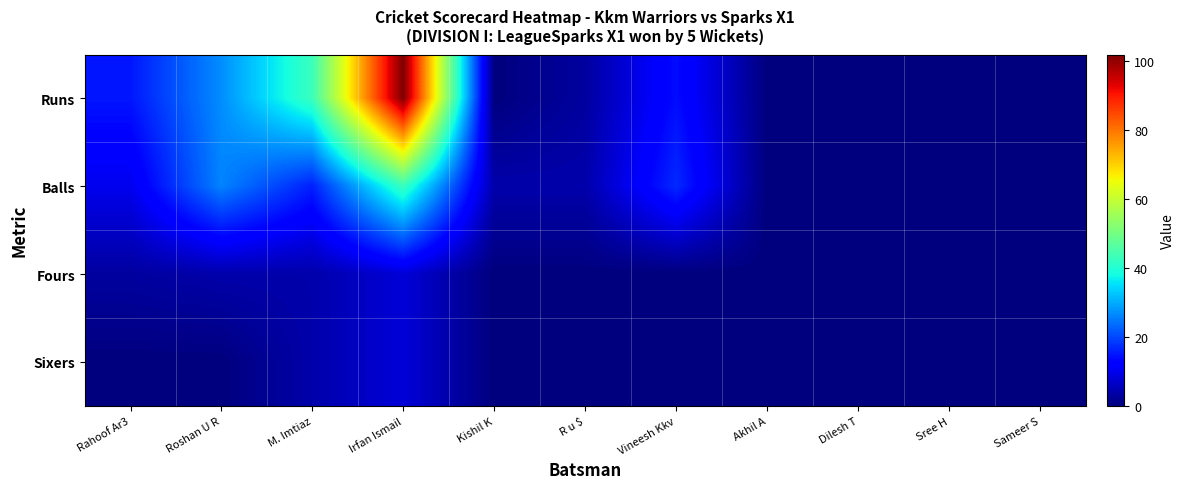

How many categories are shown in the chart?

11